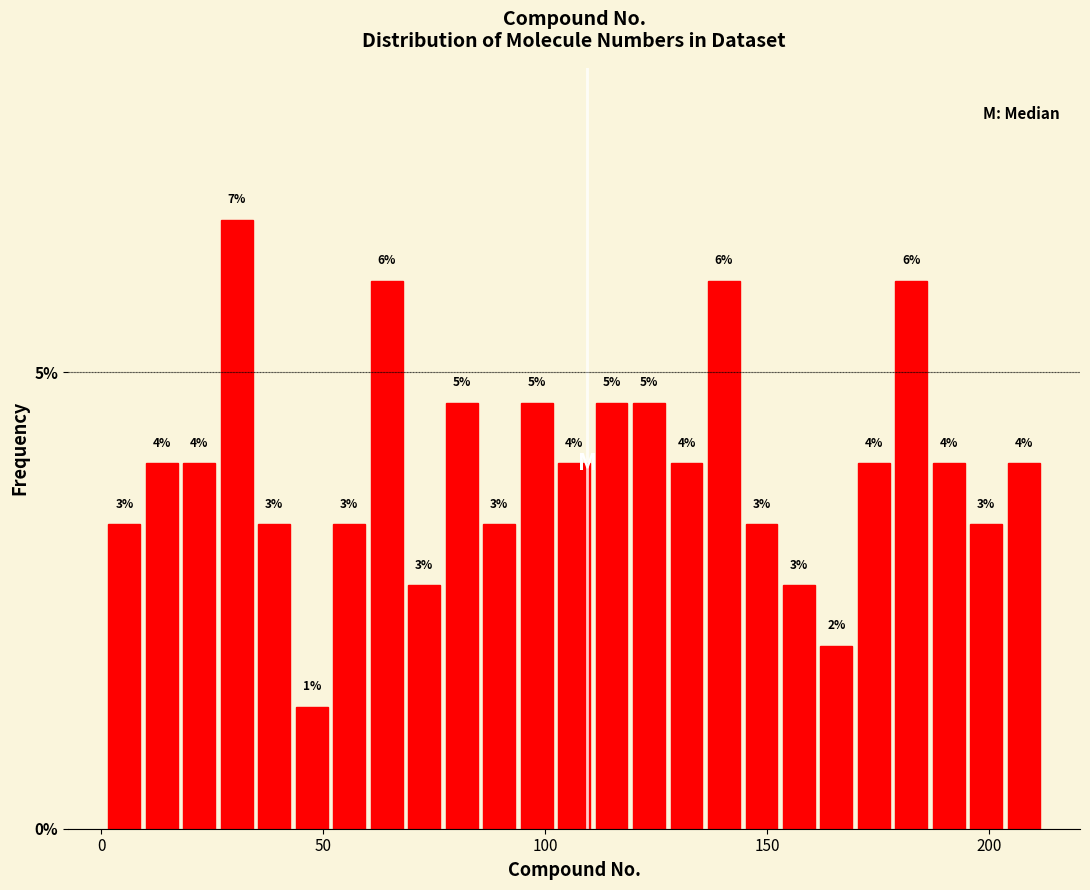

Read against the x-axis, roughly where is the centre of the tallest bar?

30